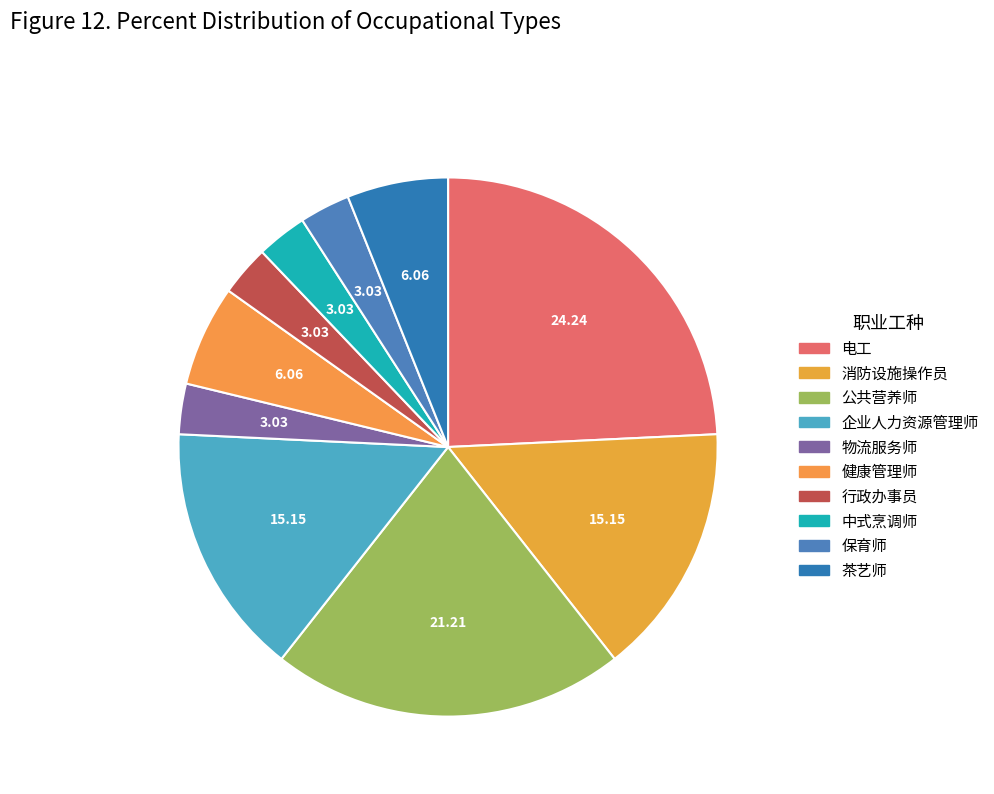

To the nearest percent, what is the difference between the largest and smallest slice percentages?

21%